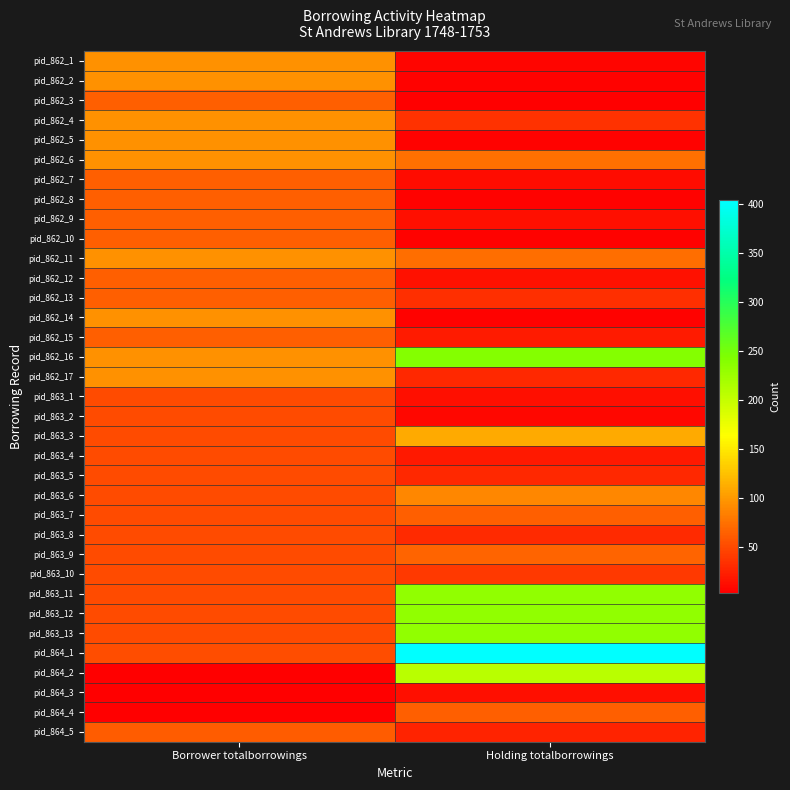

Count the number of categories in the chart.

2